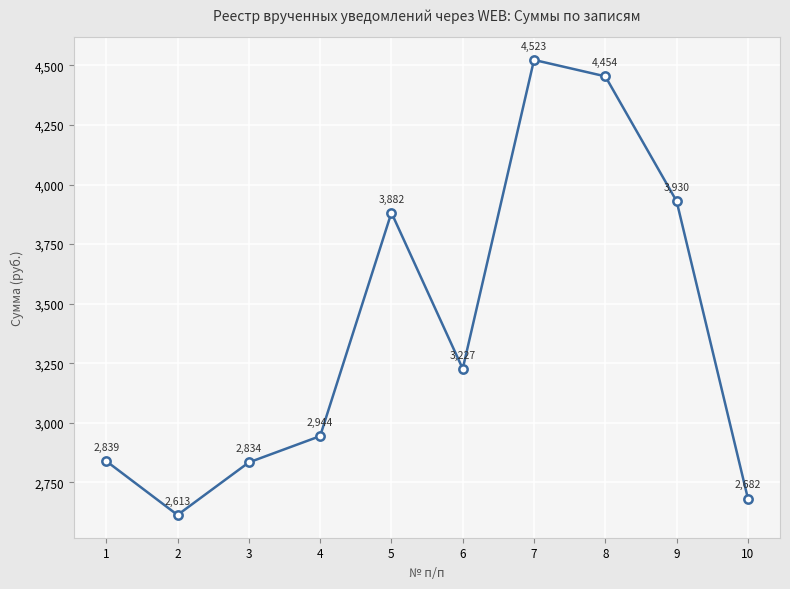

What is the ratio of the value at 6 to the value at 8?

0.7